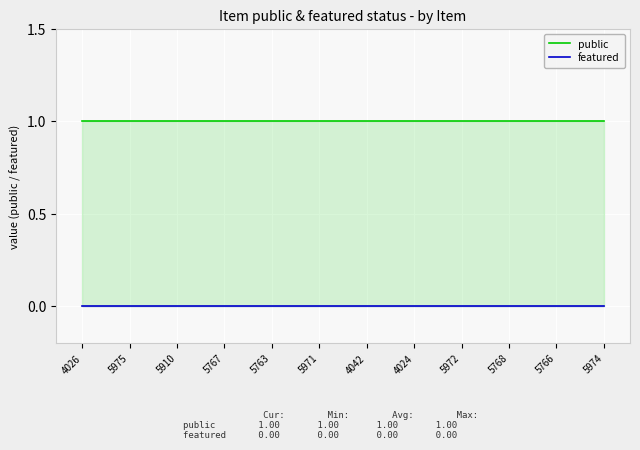

Which series has the largest range (max minus min)?

public